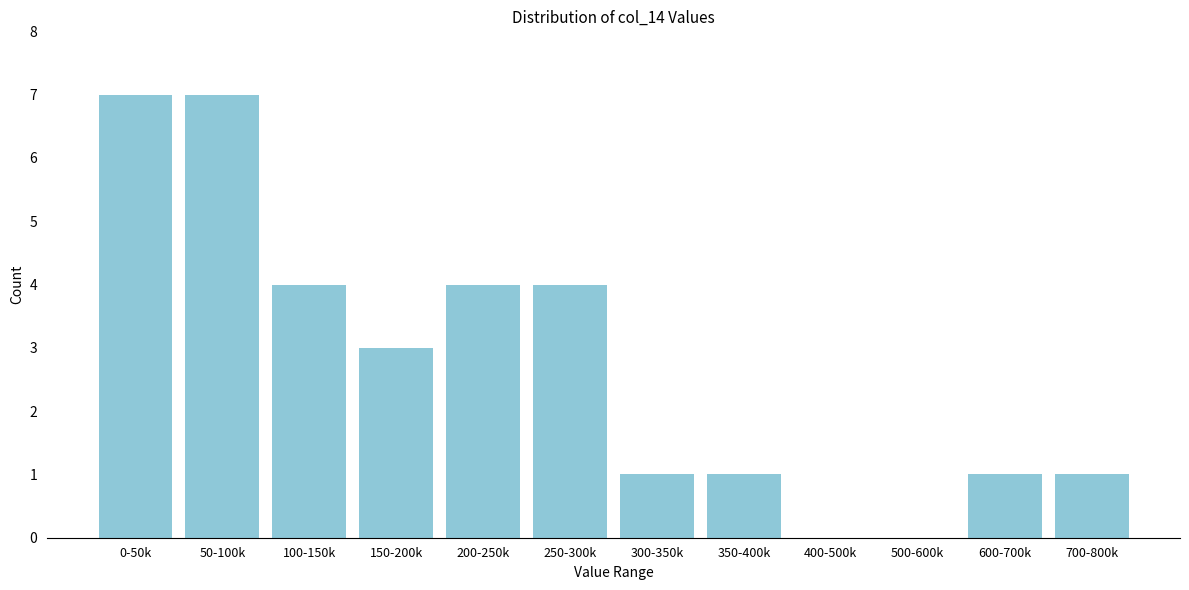

Reading right to left, extract all data points from this chart.

700-800k=1	600-700k=1	500-600k=0	400-500k=0	350-400k=1	300-350k=1	250-300k=4	200-250k=4	150-200k=3	100-150k=4	50-100k=7	0-50k=7